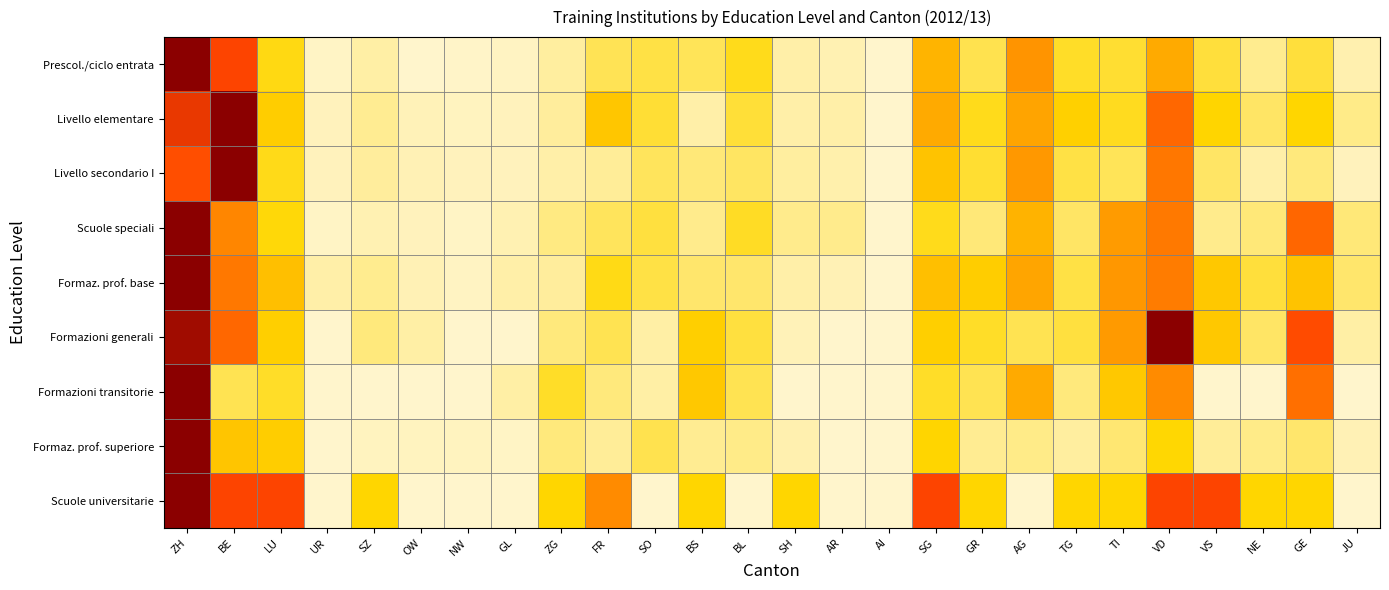

Reading left to right, transcribe all the data shown in this chart.

Prescol./ciclo entrata: ZH=1.0	BE=0.8	LU=0.2	UR=0.0	SZ=0.0	OW=0.0	NW=0.0	GL=0.0	ZG=0.1	FR=0.1	SO=0.2	BS=0.1	BL=0.2	SH=0.0	AR=0.0	AI=0.0	SG=0.4	GR=0.2	AG=0.5	TG=0.2	TI=0.2	VD=0.4	VS=0.2	NE=0.1	GE=0.2	JU=0.0
Livello elementare: ZH=0.8	BE=1.0	LU=0.3	UR=0.0	SZ=0.1	OW=0.0	NW=0.0	GL=0.0	ZG=0.1	FR=0.3	SO=0.2	BS=0.0	BL=0.2	SH=0.0	AR=0.0	AI=0.0	SG=0.4	GR=0.2	AG=0.4	TG=0.3	TI=0.2	VD=0.6	VS=0.3	NE=0.1	GE=0.3	JU=0.1
Livello secondario I: ZH=0.7	BE=1.0	LU=0.2	UR=0.0	SZ=0.1	OW=0.0	NW=0.0	GL=0.0	ZG=0.0	FR=0.1	SO=0.1	BS=0.1	BL=0.1	SH=0.1	AR=0.0	AI=0.0	SG=0.3	GR=0.2	AG=0.5	TG=0.2	TI=0.1	VD=0.6	VS=0.1	NE=0.0	GE=0.1	JU=0.0
Scuole speciali: ZH=1.0	BE=0.5	LU=0.2	UR=0.0	SZ=0.0	OW=0.0	NW=0.0	GL=0.0	ZG=0.1	FR=0.1	SO=0.2	BS=0.1	BL=0.2	SH=0.1	AR=0.1	AI=0.0	SG=0.2	GR=0.1	AG=0.4	TG=0.1	TI=0.4	VD=0.6	VS=0.1	NE=0.1	GE=0.6	JU=0.1
Formaz. prof. base: ZH=1.0	BE=0.6	LU=0.3	UR=0.0	SZ=0.1	OW=0.0	NW=0.0	GL=0.0	ZG=0.1	FR=0.2	SO=0.2	BS=0.1	BL=0.1	SH=0.0	AR=0.0	AI=0.0	SG=0.3	GR=0.3	AG=0.4	TG=0.2	TI=0.5	VD=0.6	VS=0.3	NE=0.2	GE=0.3	JU=0.1
Formazioni generali: ZH=0.9	BE=0.6	LU=0.3	UR=0.0	SZ=0.1	OW=0.1	NW=0.0	GL=0.0	ZG=0.1	FR=0.1	SO=0.1	BS=0.3	BL=0.2	SH=0.0	AR=0.0	AI=0.0	SG=0.3	GR=0.2	AG=0.1	TG=0.2	TI=0.5	VD=1.0	VS=0.3	NE=0.1	GE=0.7	JU=0.1
Formazioni transitorie: ZH=1.0	BE=0.1	LU=0.2	UR=0.0	SZ=0.0	OW=0.0	NW=0.0	GL=0.1	ZG=0.2	FR=0.1	SO=0.1	BS=0.3	BL=0.1	SH=0.0	AR=0.0	AI=0.0	SG=0.2	GR=0.1	AG=0.4	TG=0.1	TI=0.3	VD=0.5	VS=0.0	NE=0.0	GE=0.6	JU=0.0
Formaz. prof. superiore: ZH=1.0	BE=0.3	LU=0.3	UR=0.0	SZ=0.0	OW=0.0	NW=0.0	GL=0.0	ZG=0.1	FR=0.1	SO=0.2	BS=0.1	BL=0.1	SH=0.0	AR=0.0	AI=0.0	SG=0.3	GR=0.1	AG=0.1	TG=0.1	TI=0.1	VD=0.2	VS=0.1	NE=0.1	GE=0.1	JU=0.0
Scuole universitarie: ZH=1.0	BE=0.8	LU=0.8	UR=0.0	SZ=0.2	OW=0.0	NW=0.0	GL=0.0	ZG=0.2	FR=0.5	SO=0.0	BS=0.2	BL=0.0	SH=0.2	AR=0.0	AI=0.0	SG=0.8	GR=0.2	AG=0.0	TG=0.2	TI=0.2	VD=0.8	VS=0.8	NE=0.2	GE=0.2	JU=0.0